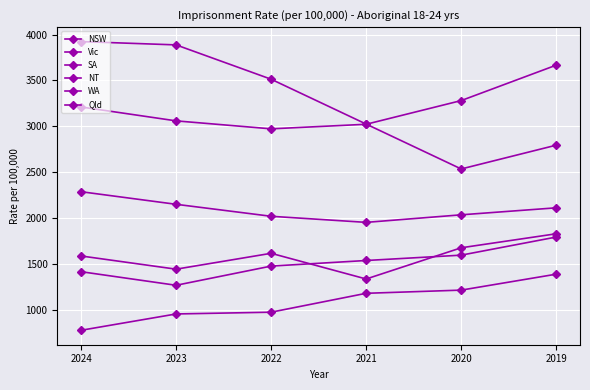

The WA series shows 2971.5 at 2022. True or false?

True